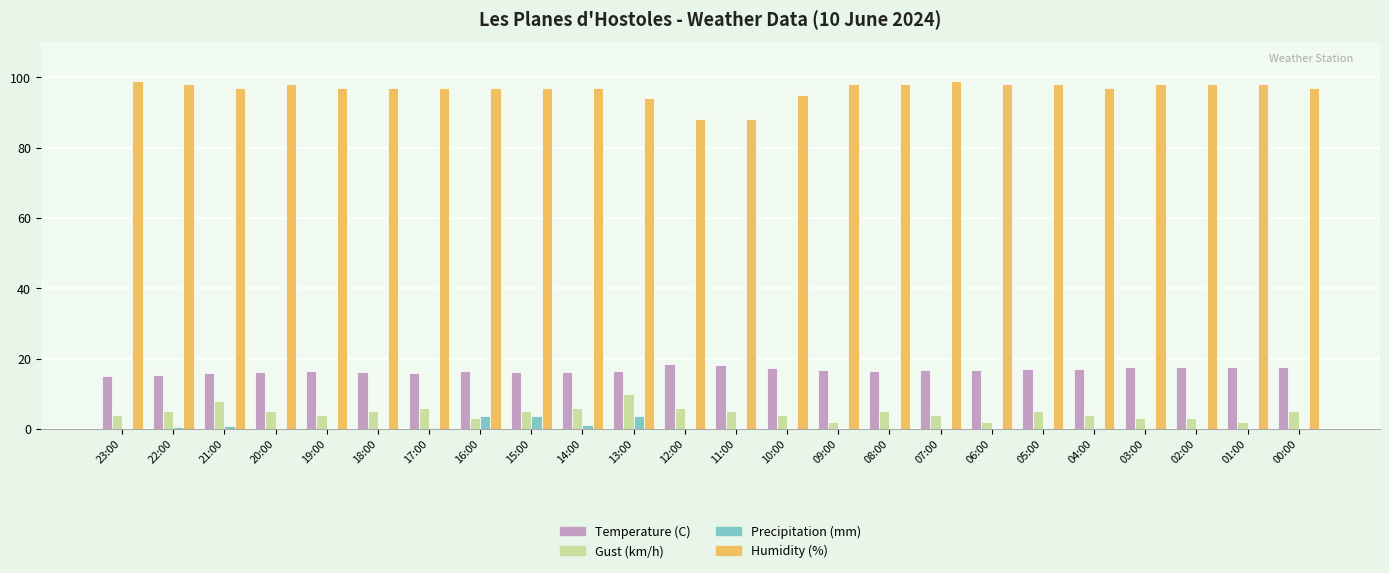

Is the value of Precipitation (mm) at 22:00 greater than the value of Humidity (%) at 11:00?

No